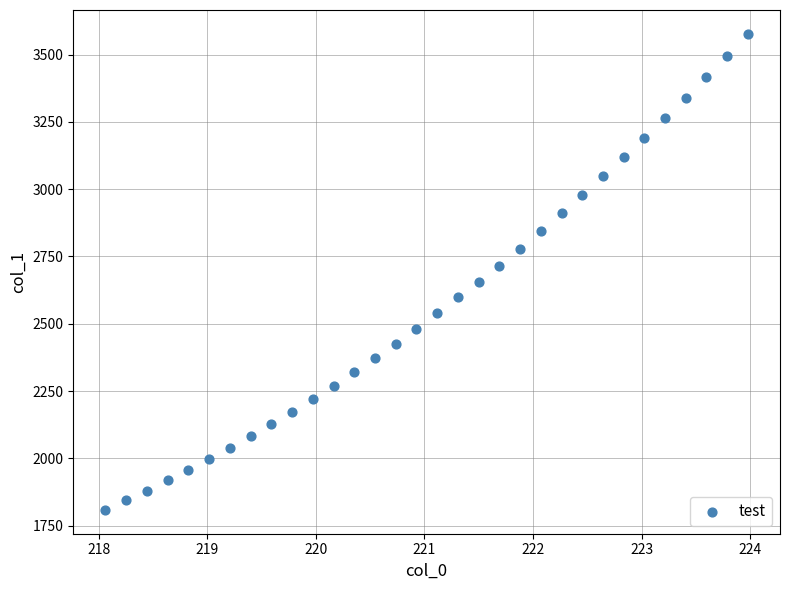

What is the range of Y values (max minus min)?

1768.8